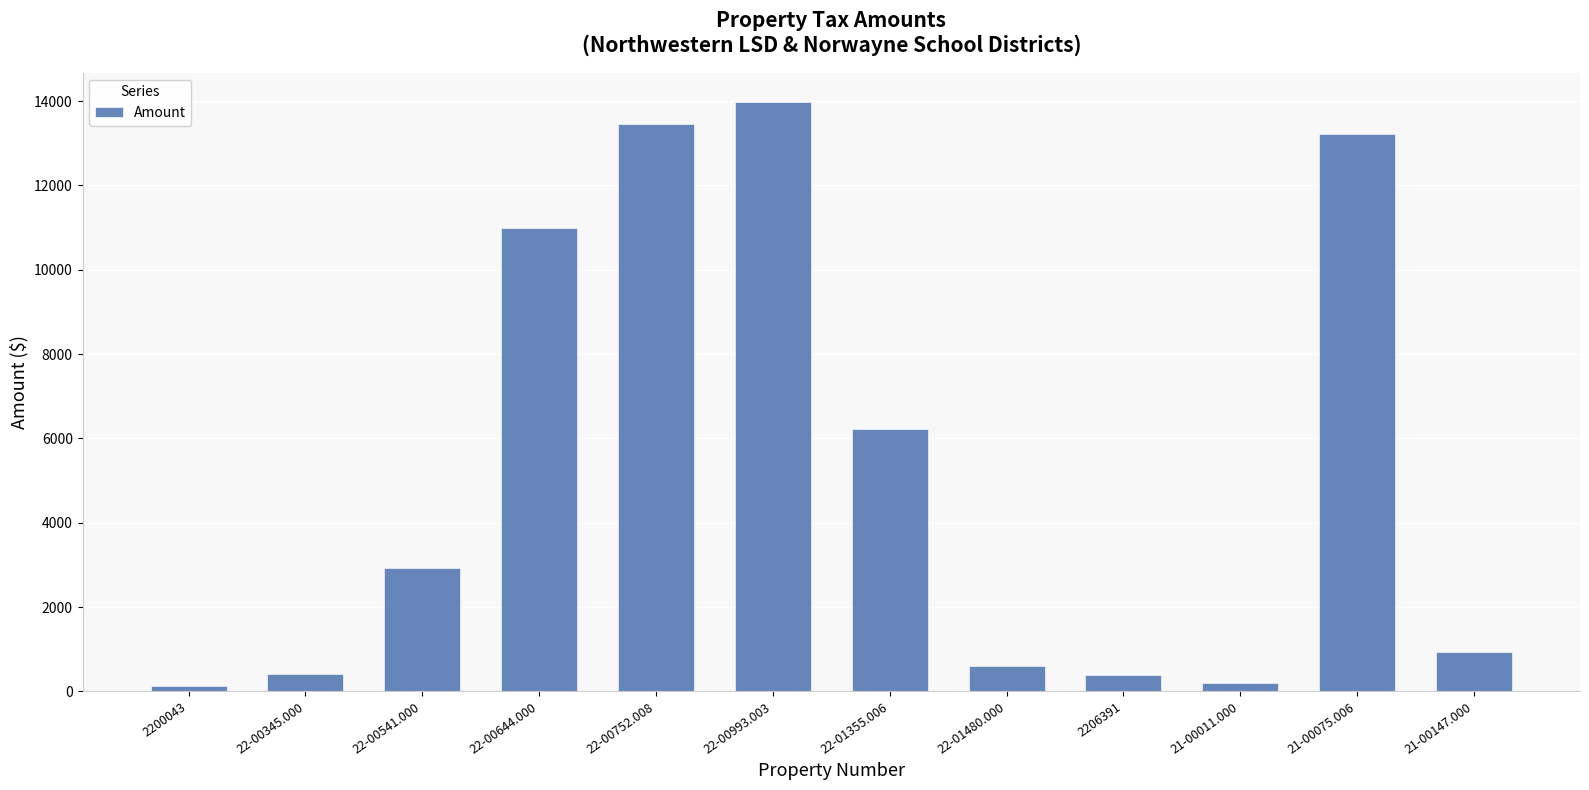

What is the difference between the values at 22-01355.006 and 22-00541.000?

3313.6